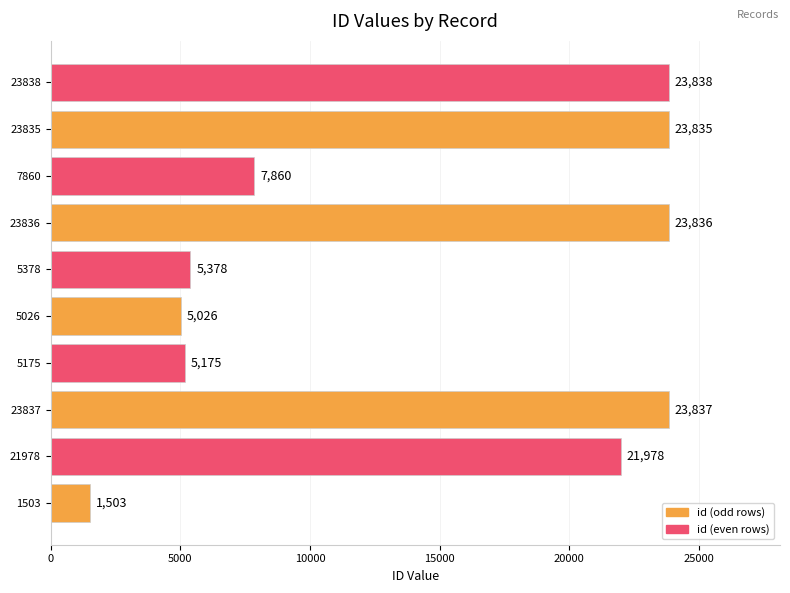

What is the maximum value shown in the chart?

23838